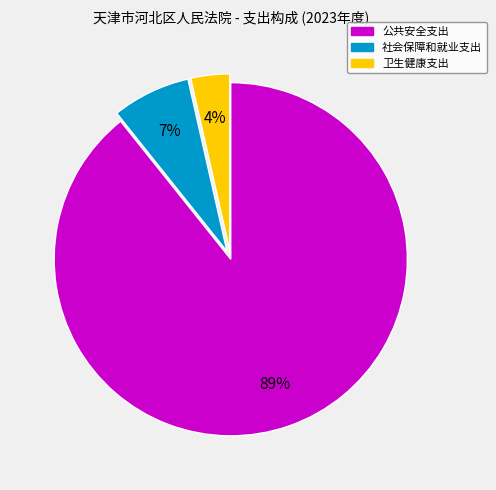

The 卫生健康支出 slice represents 4% of the pie. True or false?

True